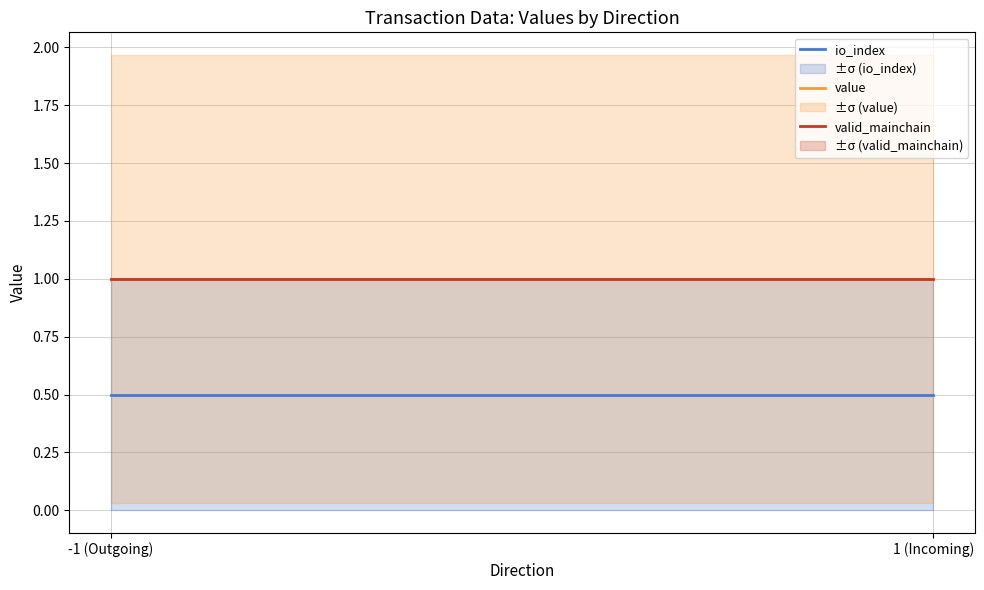

Reading left to right, transcribe all the data shown in this chart.

io_index: 0.5	0.5
value: 1.0	1.0
valid_mainchain: 1.0	1.0